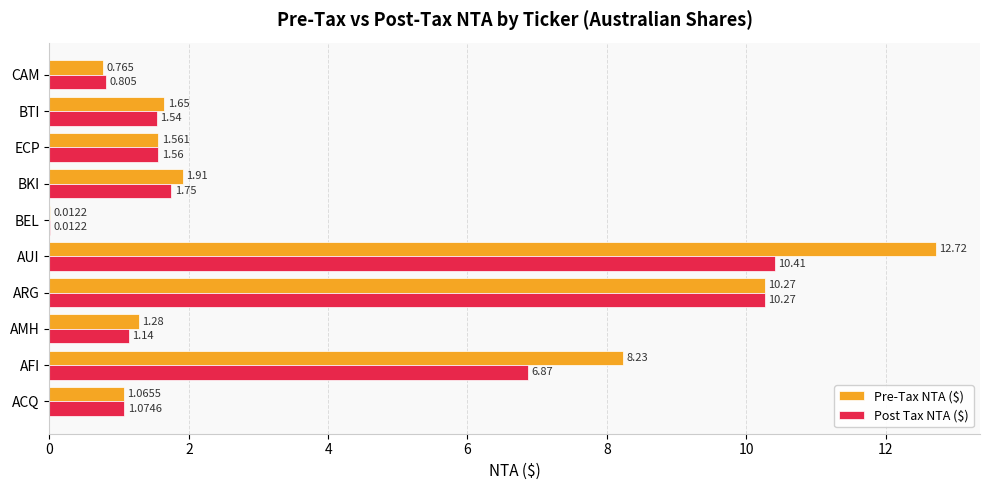

What is the sum of all Post Tax NTA ($) values?

35.4